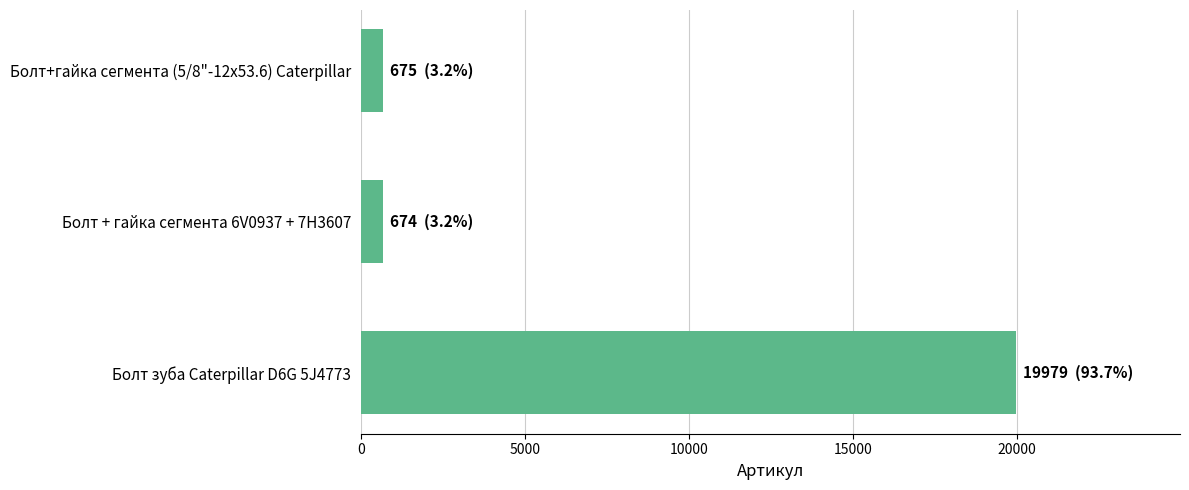

What is the change in value from Болт + гайка сегмента 6V0937 + 7H3607 to Болт зуба Caterpillar D6G 5J4773?

+19305